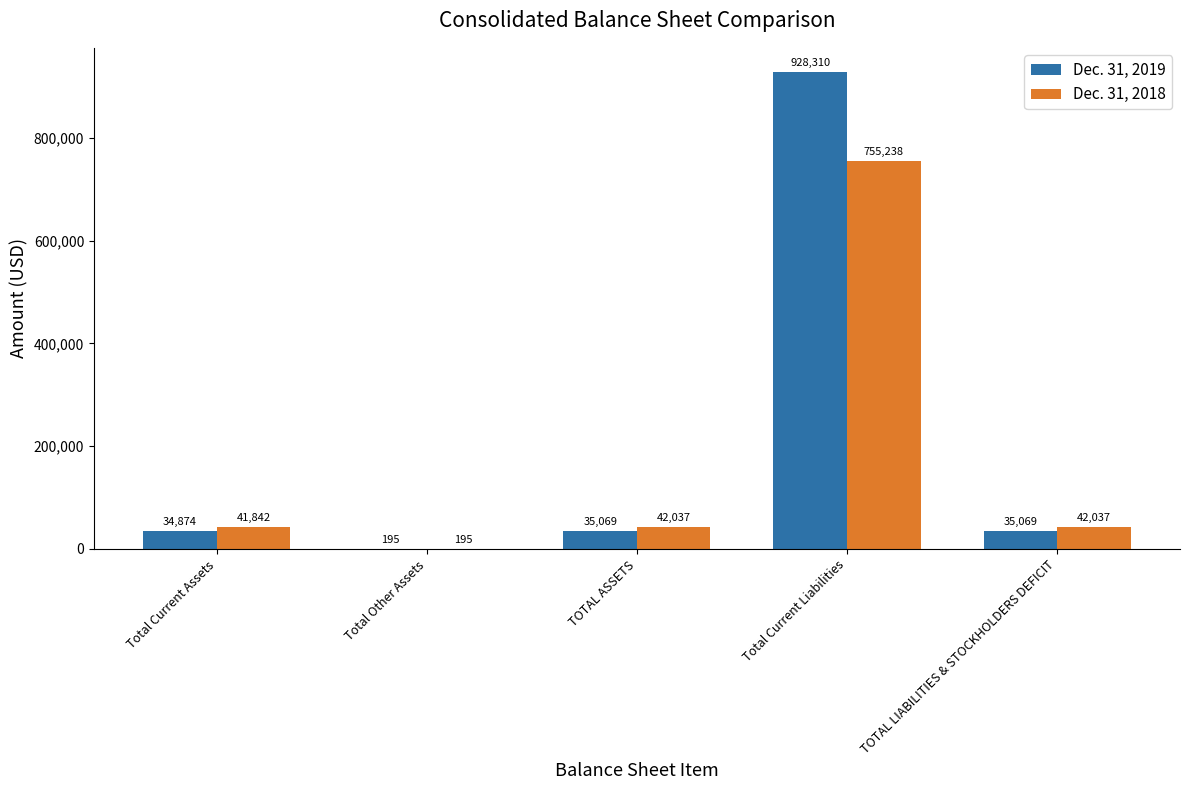

Which series has the widest spread of values?

Dec. 31, 2019